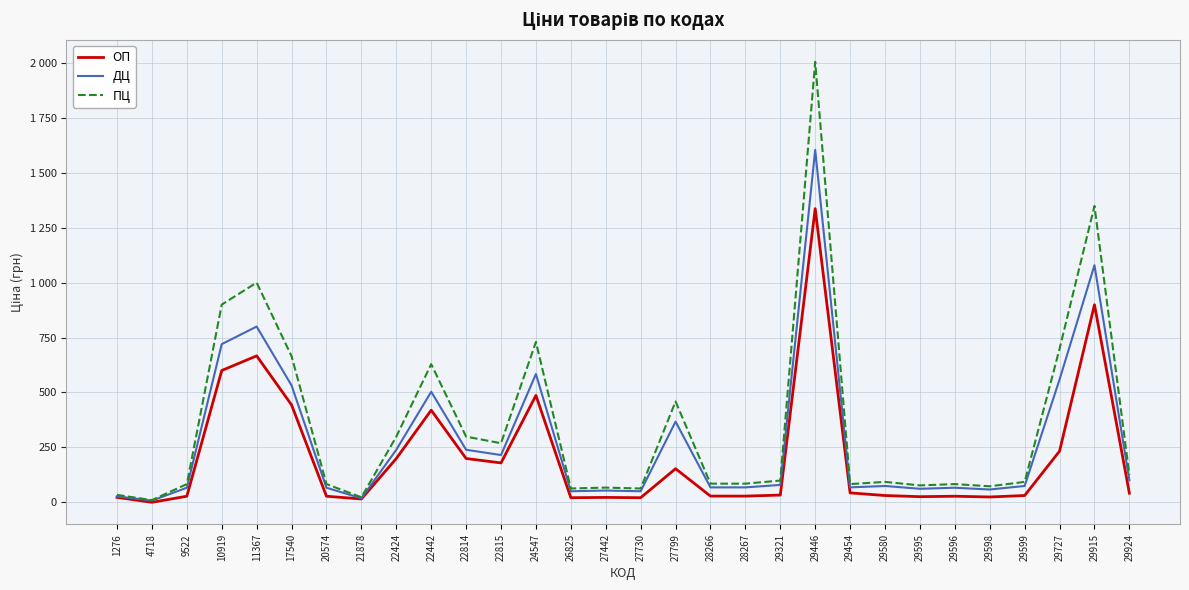

List the series in order of their peak value, highest first.

ПЦ, ДЦ, ОП